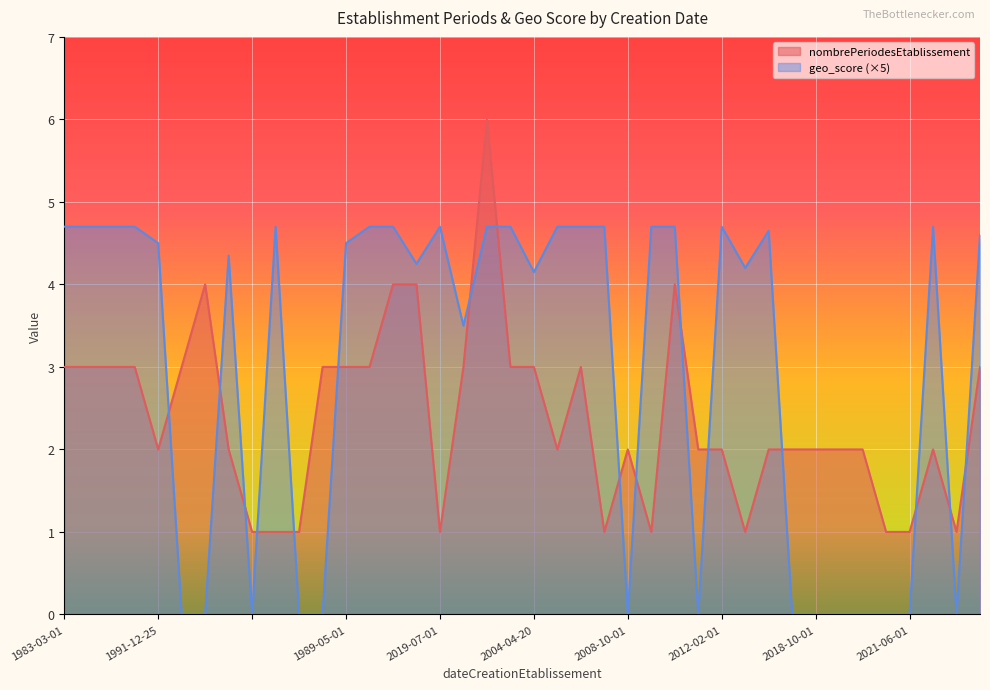

What is the label of the 20th point from the left?

2003-08-18